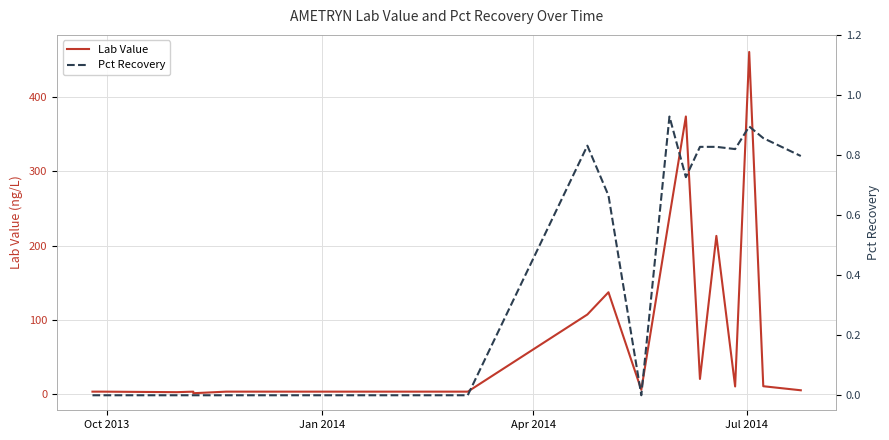

True or false: Pct Recovery and Lab Value cross at least once.

False